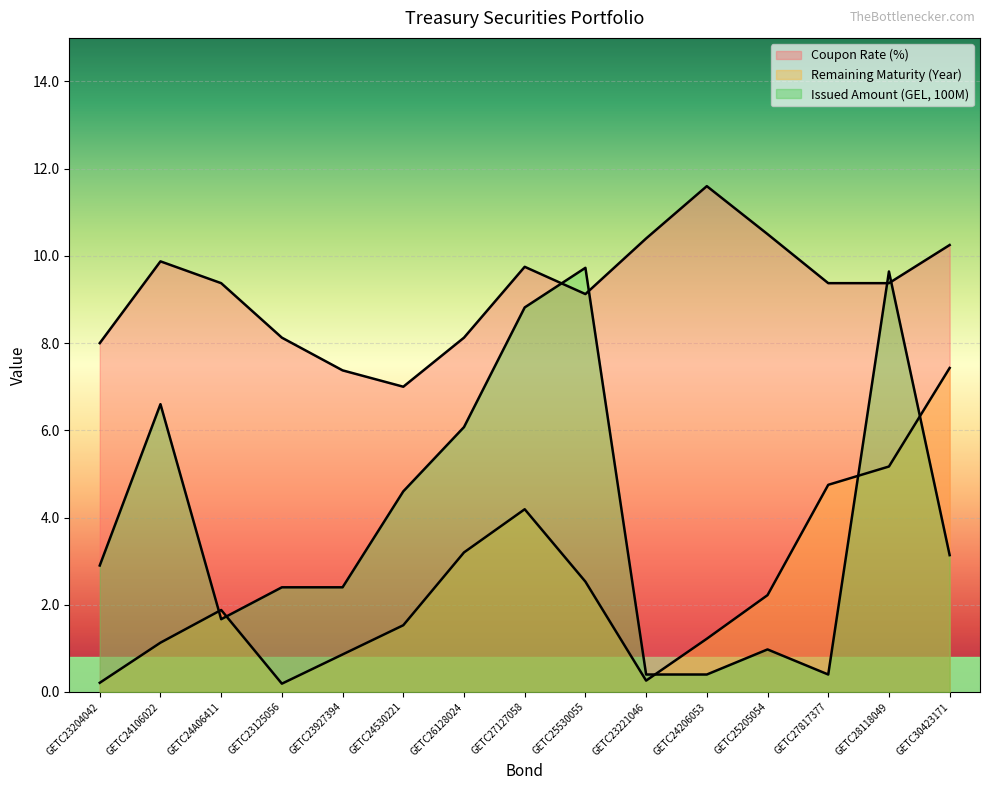

Reading left to right, what are all the values shown in this chart?

Coupon Rate (%): 8.0	9.9	9.4	8.1	7.4	7.0	8.1	9.8	9.1	10.4	11.6	10.5	9.4	9.4	10.2
Remaining Maturity (Year): 0.2	1.1	1.9	0.2	0.9	1.5	3.2	4.2	2.5	0.3	1.2	2.2	4.8	5.2	7.4
Issued Amount (GEL, 100M): 2.9	6.6	1.7	2.4	2.4	4.6	6.1	8.8	9.7	0.4	0.4	1.0	0.4	9.6	3.1